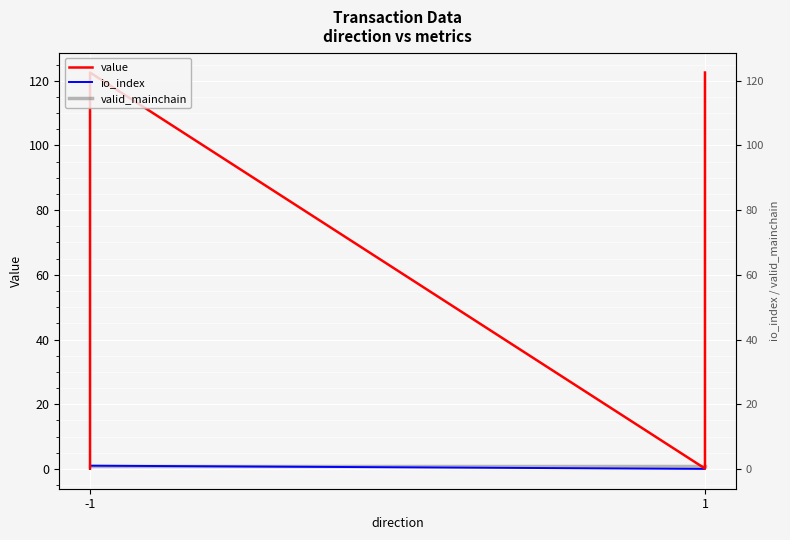

Which category has the lowest value in the io_index series?

-1